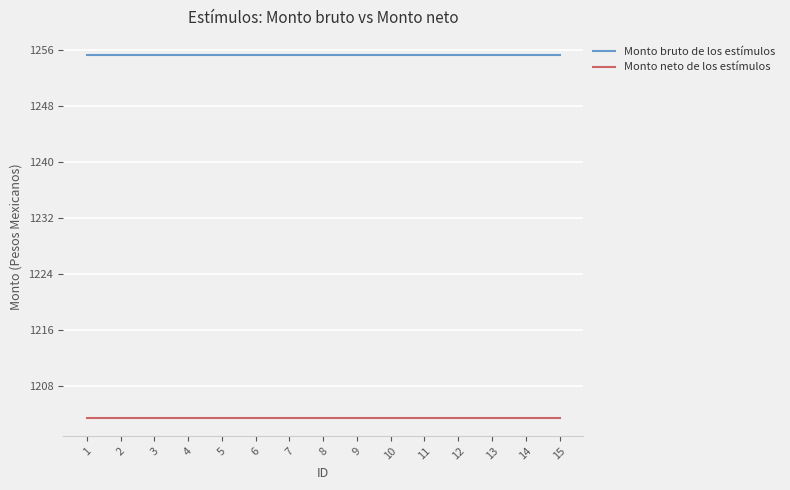

Rank the series by their maximum value, from lowest to highest.

Monto neto de los estímulos, Monto bruto de los estímulos